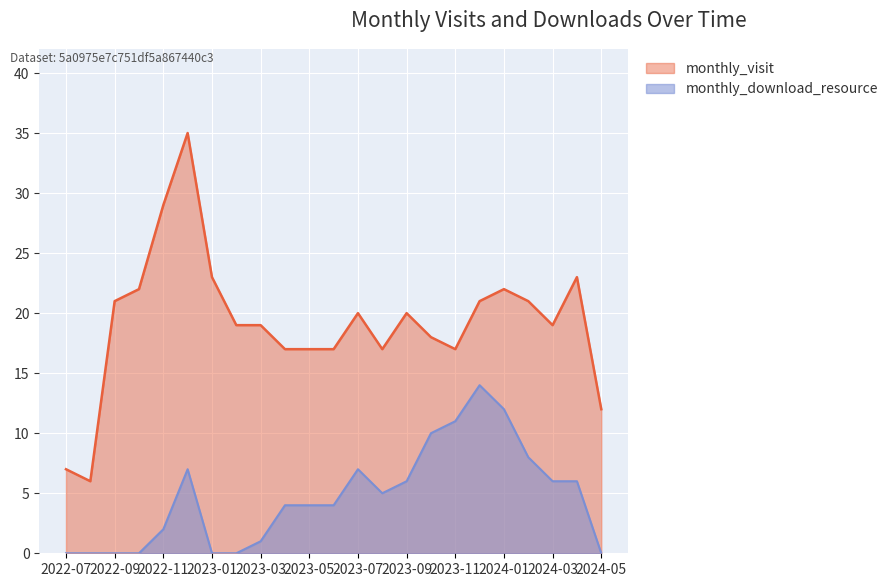

List the series in order of their overall mean, highest first.

monthly_visit, monthly_download_resource